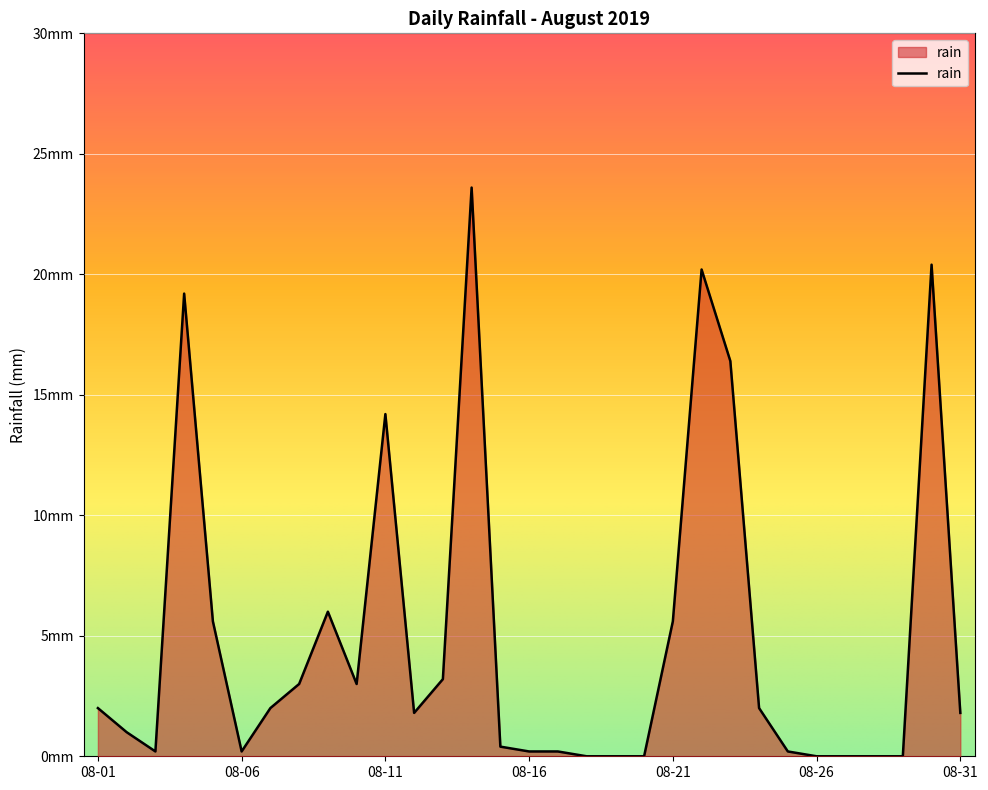

Where is the data nearest to the value 11?

08-11